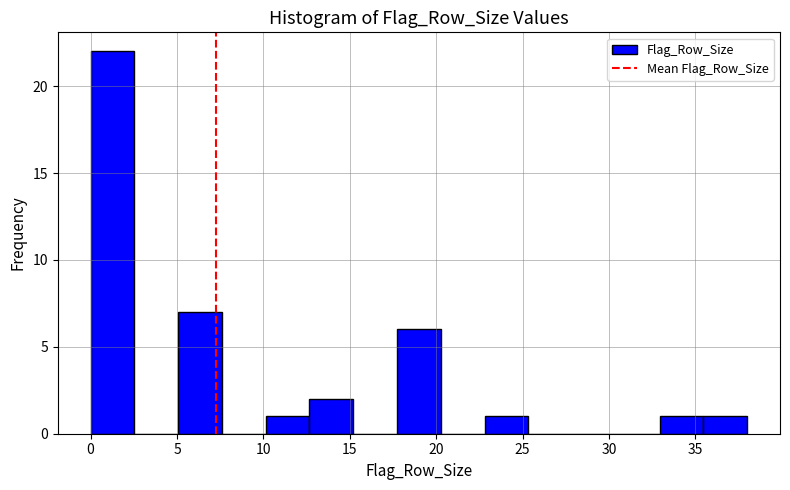

Reading left to right, transcribe this chart: for each bar, give the range it covers on the x-axis and its height. Neither the bar edges nor the heights are printed on the chart, so give them approximately, as read against the axes.

0.0 to 2.5: 22
2.5 to 5.0: 0
5.0 to 7.5: 7
7.5 to 10.0: 0
10.0 to 12.5: 1
12.5 to 15.0: 2
15.0 to 17.5: 0
17.5 to 20.5: 6
20.5 to 23.0: 0
23.0 to 25.5: 1
25.5 to 28.0: 0
28.0 to 30.5: 0
30.5 to 33.0: 0
33.0 to 35.5: 1
35.5 to 38.0: 1